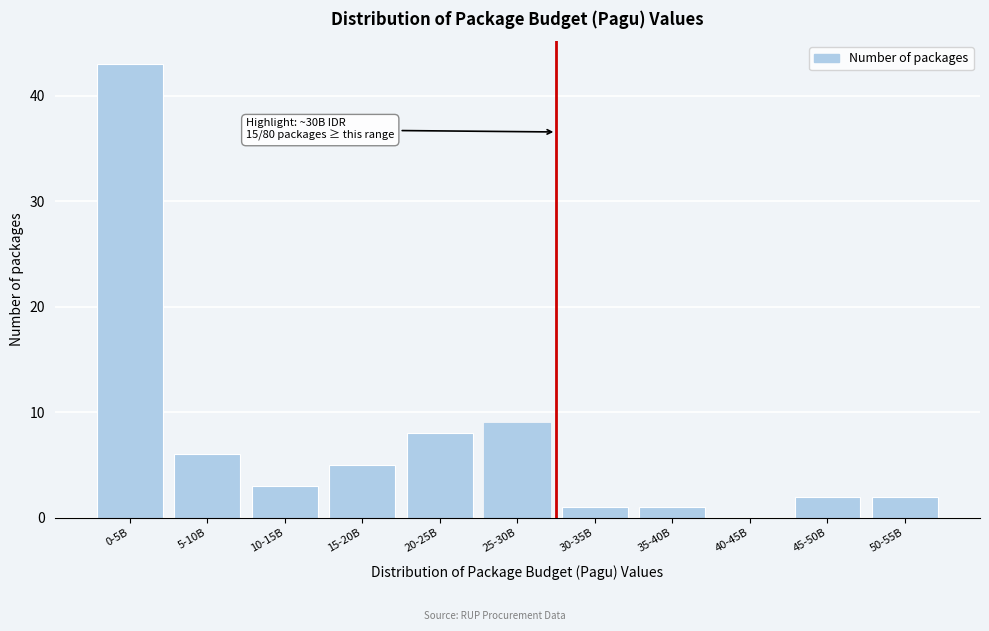

Reading left to right, extract all data points from this chart.

0-5B=43	5-10B=6	10-15B=3	15-20B=5	20-25B=8	25-30B=9	30-35B=1	35-40B=1	40-45B=0	45-50B=2	50-55B=2